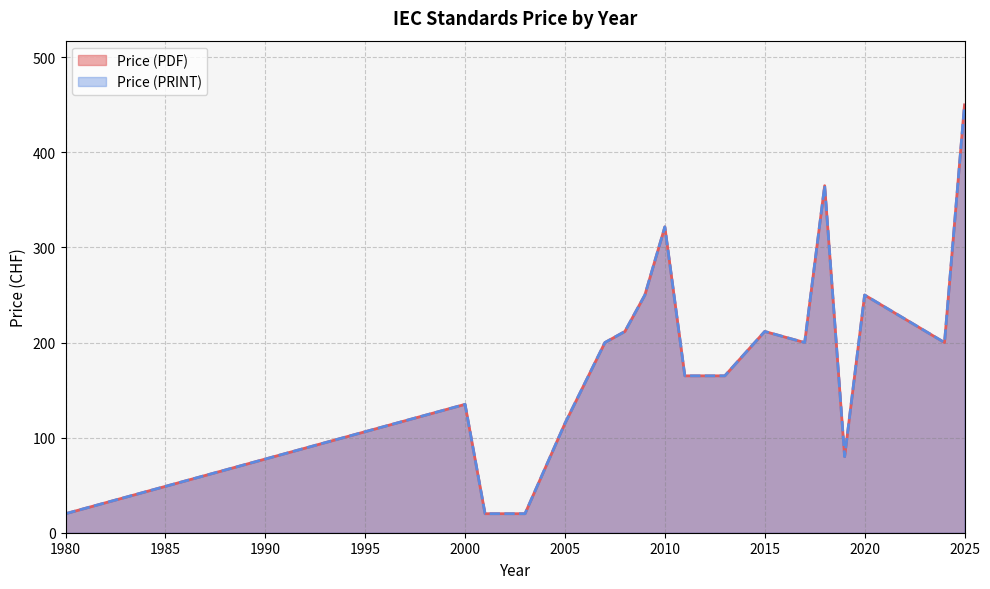

At which category does Price (PRINT) reach its first local peak?

2000